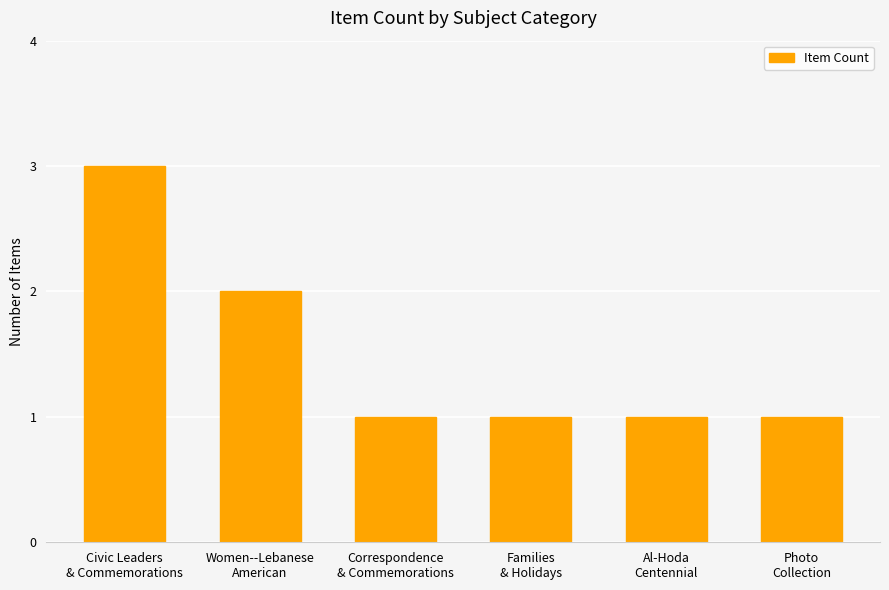

What is the maximum value shown in the chart?

3